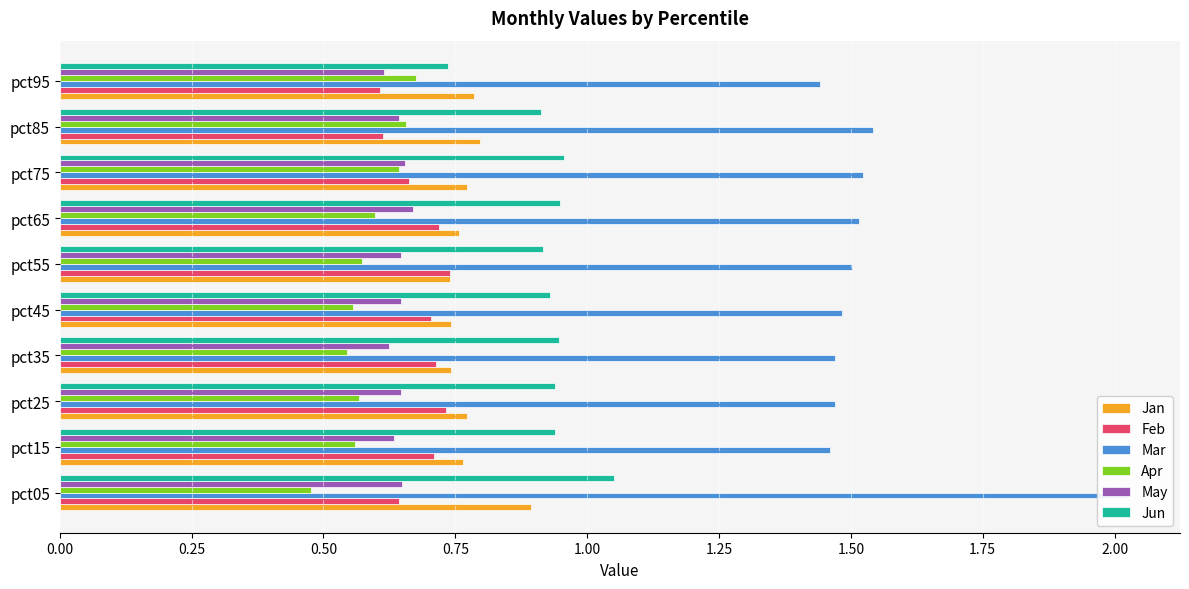

The May series shows 0.9 at pct65. True or false?

False